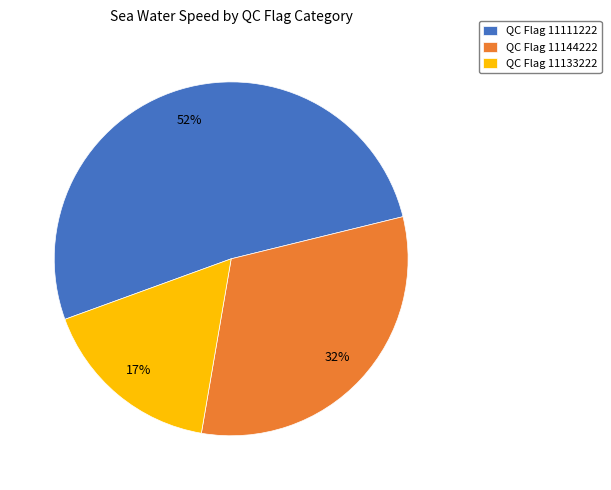

Which slice is the smallest?

QC Flag 11133222